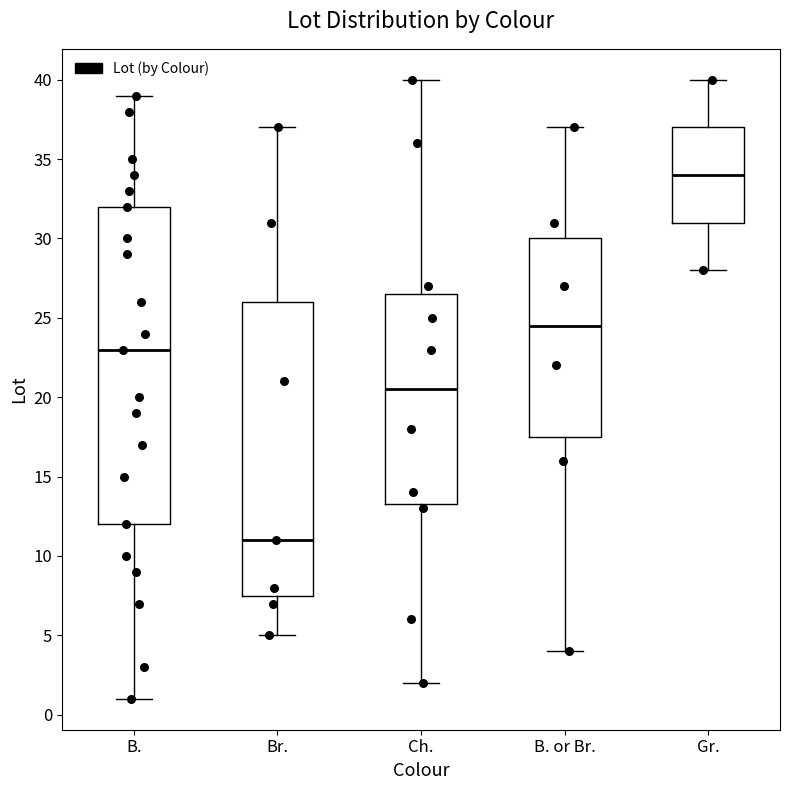

Reading left to right, read every box against the y-axis: the position of its median line, the range the box covers, and the ends of its whiskers. The values are not printed on the chart, so give them approximately, as read against the axis.

B.: median 23.0, box 12.0 to 32.0, whiskers 1.0 to 39.0
Br.: median 11.0, box 7.5 to 26.0, whiskers 5.0 to 37.0
Ch.: median 20.5, box 13.5 to 26.5, whiskers 2.0 to 40.0
B. or Br.: median 24.5, box 17.5 to 30.0, whiskers 4.0 to 37.0
Gr.: median 34.0, box 31.0 to 37.0, whiskers 28.0 to 40.0